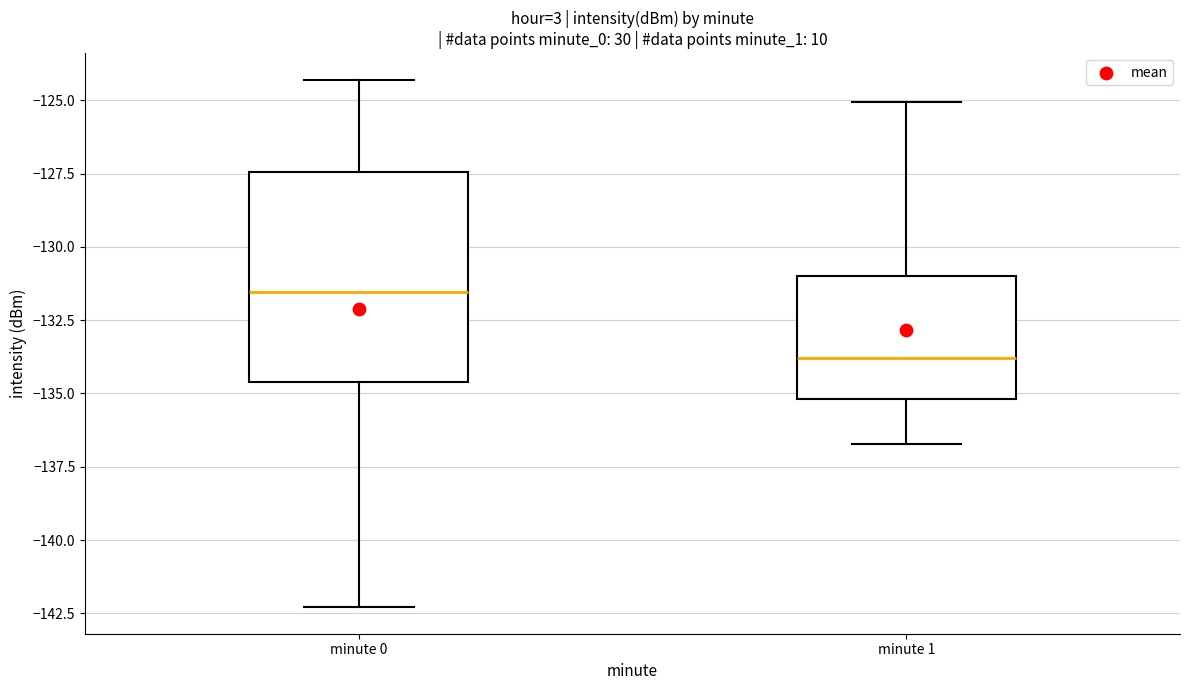

Which box is the tallest, from its lower edge to its upper edge?

minute 0